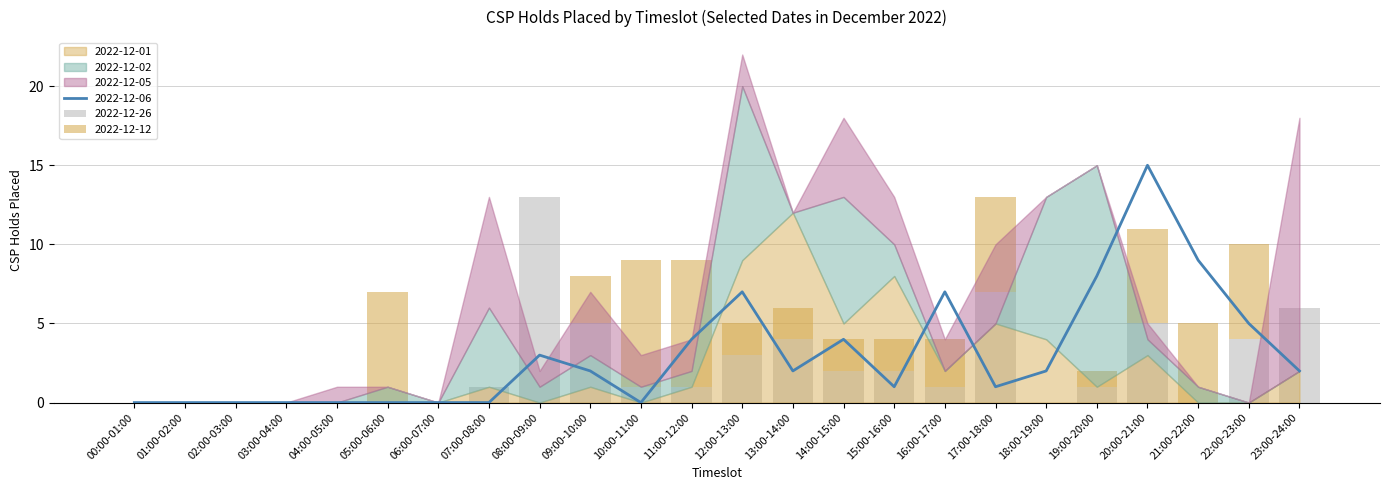

Reading right to left, extract all data points from this chart.

2022-12-06: 23:00-24:00=2	22:00-23:00=5	21:00-22:00=9	20:00-21:00=15	19:00-20:00=8	18:00-19:00=2	17:00-18:00=1	16:00-17:00=7	15:00-16:00=1	14:00-15:00=4	13:00-14:00=2	12:00-13:00=7	11:00-12:00=4	10:00-11:00=0	09:00-10:00=2	08:00-09:00=3	07:00-08:00=0	06:00-07:00=0	05:00-06:00=0	04:00-05:00=0	03:00-04:00=0	02:00-03:00=0	01:00-02:00=0	00:00-01:00=0
2022-12-26: 23:00-24:00=6	22:00-23:00=4	21:00-22:00=0	20:00-21:00=5	19:00-20:00=1	18:00-19:00=0	17:00-18:00=7	16:00-17:00=1	15:00-16:00=2	14:00-15:00=2	13:00-14:00=4	12:00-13:00=3	11:00-12:00=1	10:00-11:00=1	09:00-10:00=5	08:00-09:00=13	07:00-08:00=1	06:00-07:00=0	05:00-06:00=0	04:00-05:00=0	03:00-04:00=0	02:00-03:00=0	01:00-02:00=0	00:00-01:00=0
2022-12-12: 23:00-24:00=0	22:00-23:00=6	21:00-22:00=5	20:00-21:00=6	19:00-20:00=1	18:00-19:00=0	17:00-18:00=6	16:00-17:00=3	15:00-16:00=2	14:00-15:00=2	13:00-14:00=2	12:00-13:00=2	11:00-12:00=8	10:00-11:00=8	09:00-10:00=3	08:00-09:00=0	07:00-08:00=0	06:00-07:00=0	05:00-06:00=7	04:00-05:00=0	03:00-04:00=0	02:00-03:00=0	01:00-02:00=0	00:00-01:00=0